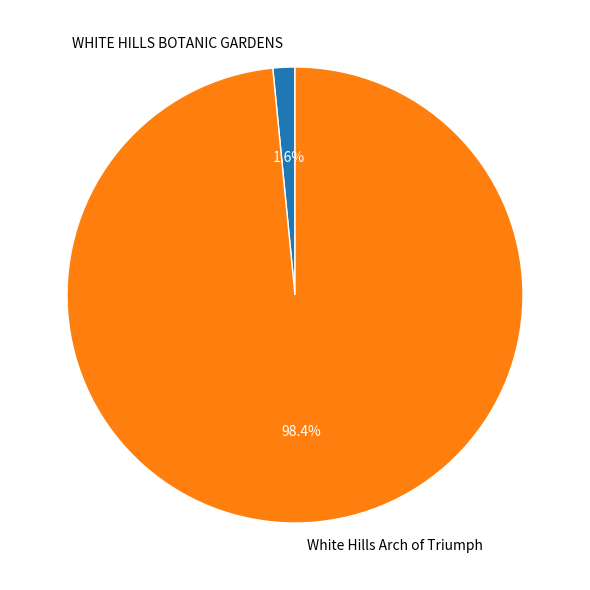

How many slices are in this pie chart?

2